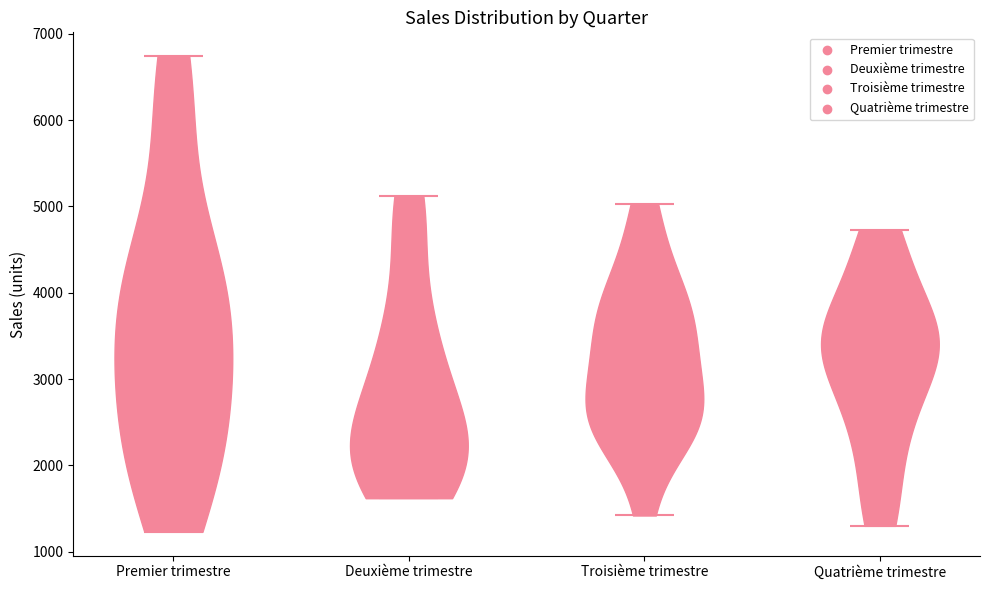

What is the lowest point the violin for Premier trimestre reaches on the y-axis? The values are not printed on the chart, so give them approximately, as read against the axis.

1200